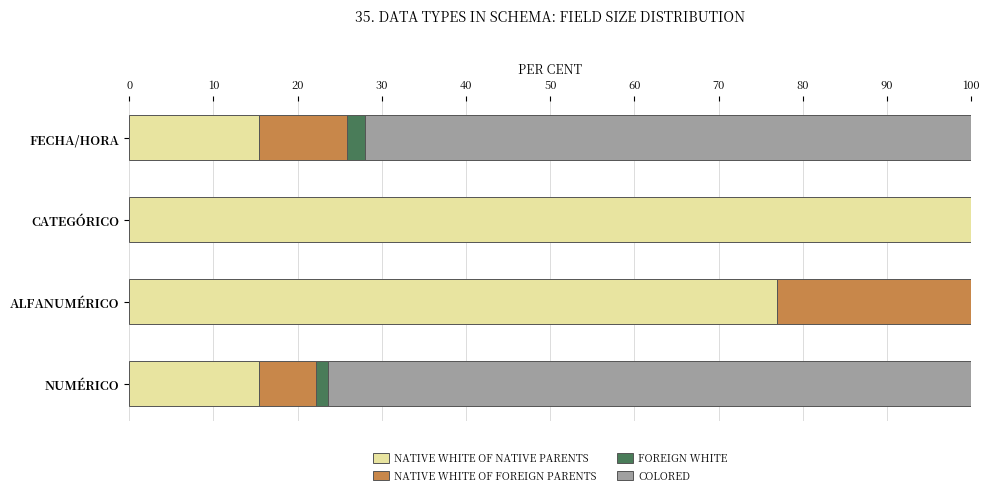

What are all the series names shown in the legend?

Native White of Native Parents, Native White of Foreign Parents, Foreign White, Colored